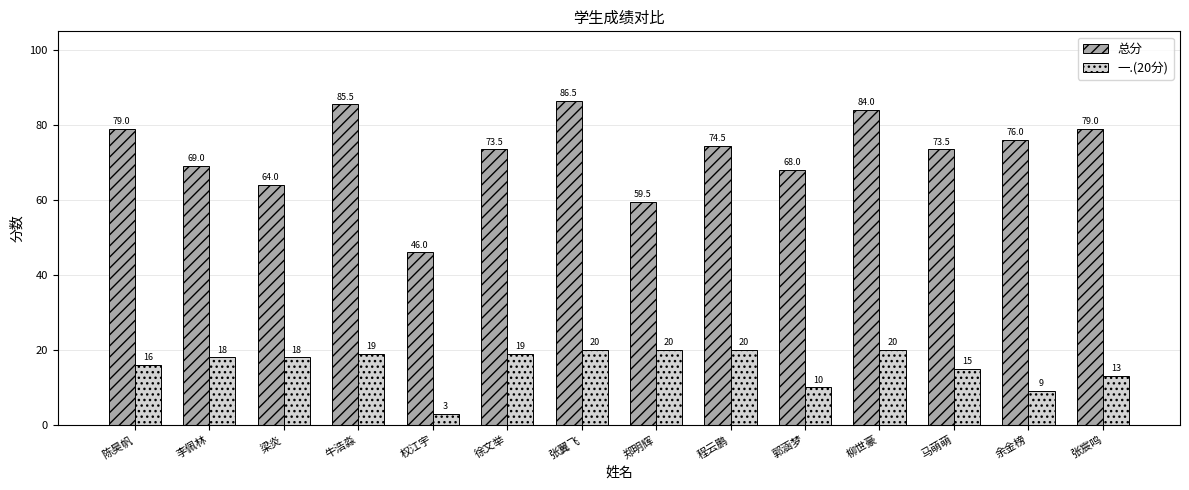

How many data points does each series have?

14